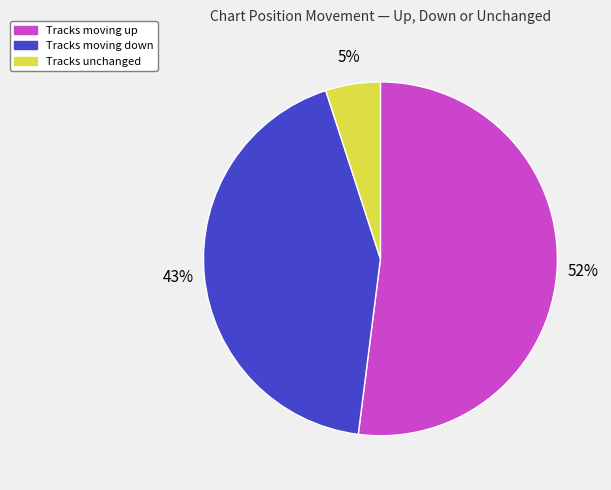

Is there any slice that represents more than half of the pie?

Yes